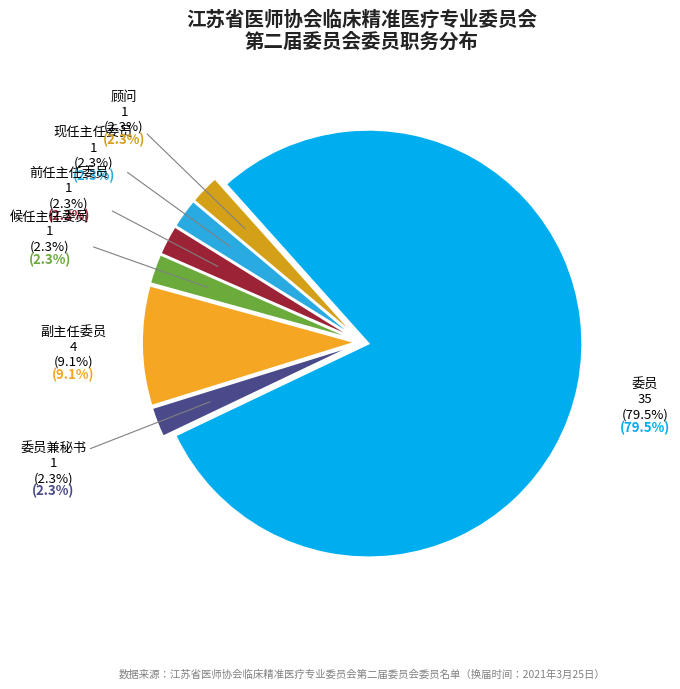

Do 委员兼秘书 and 现任主任委员 together represent more than half of the pie?

No